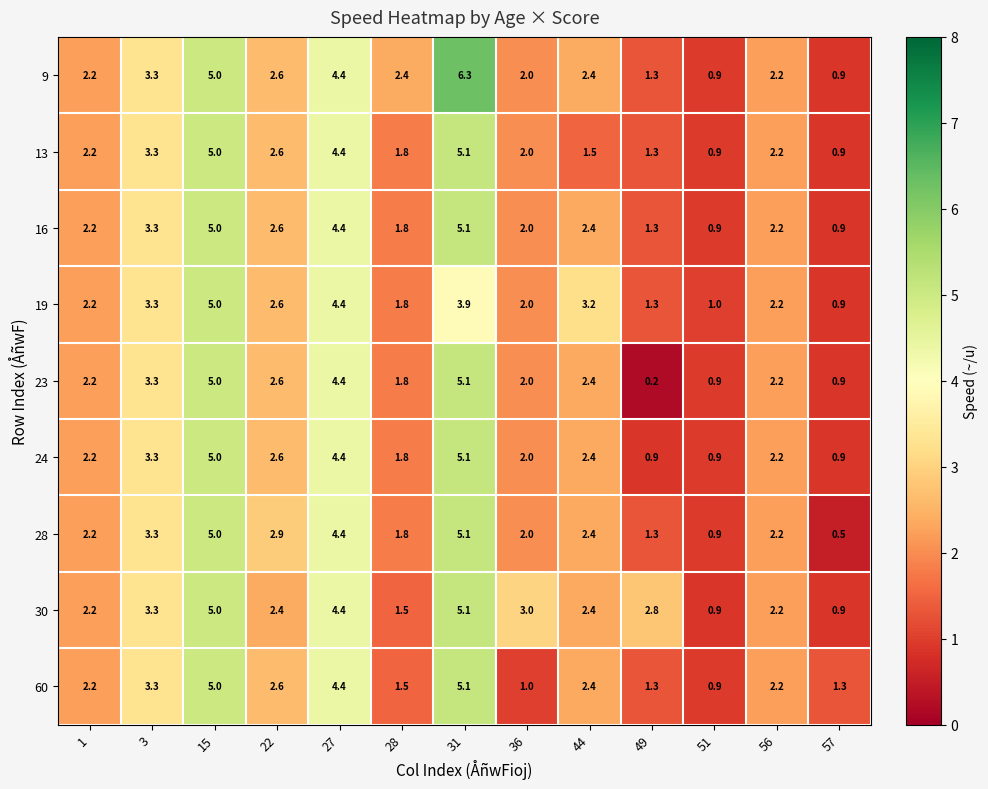

What is the sum of the 9 values at 36 and 56?

4.2